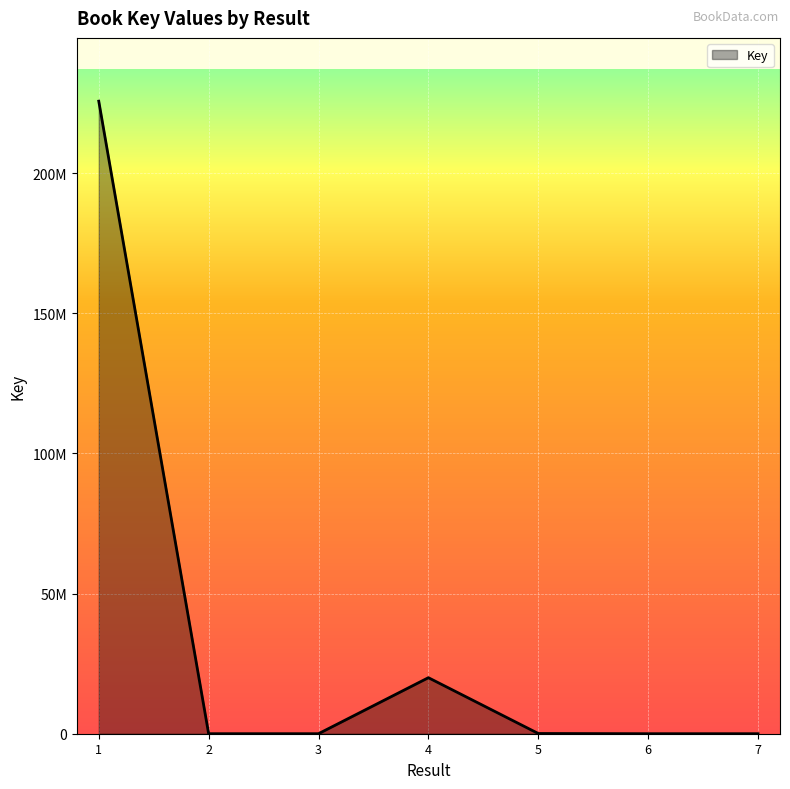

What is the maximum value shown in the chart?

225693839